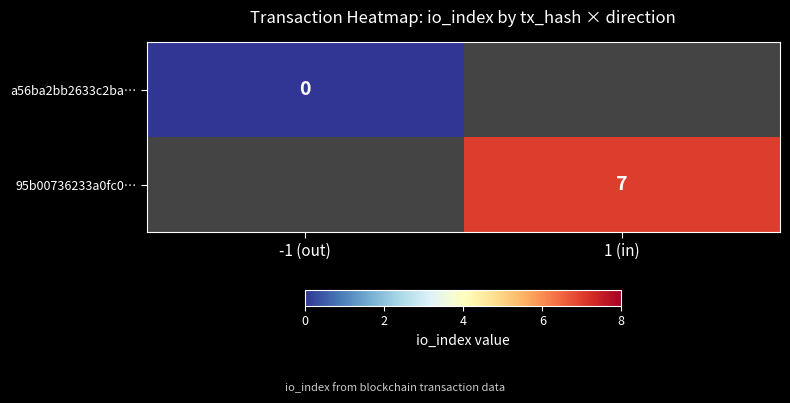

True or false: 95b00736233a0fc0… has a value of 11 at 1 (in).

False